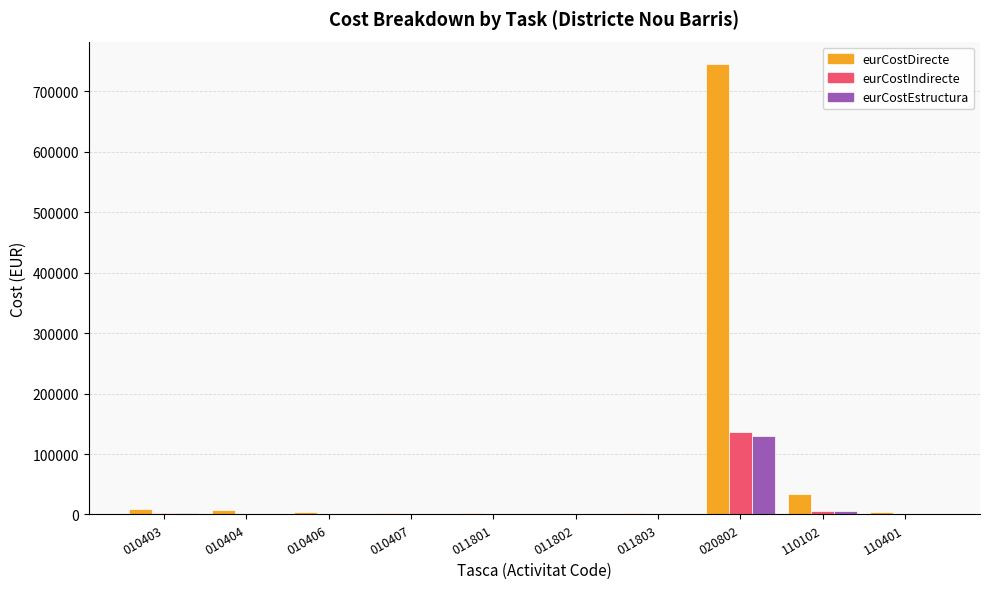

What is the greatest value displayed?

744796.3